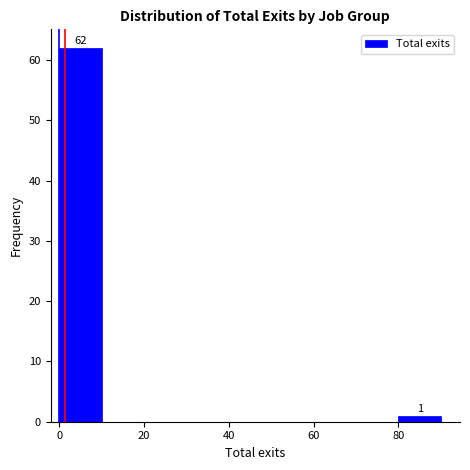

Which range on the x-axis has the tallest bar?

0 to 10